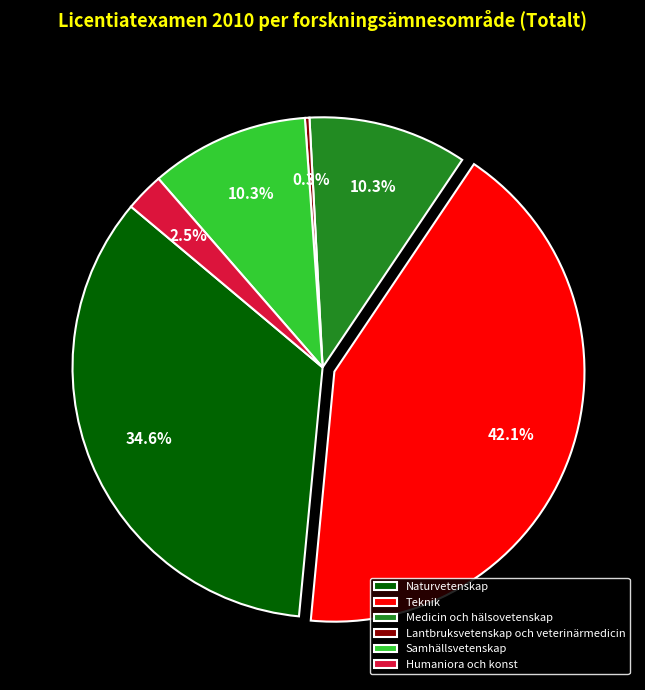

Which slice is the smallest?

Lantbruksvetenskap och veterinärmedicin